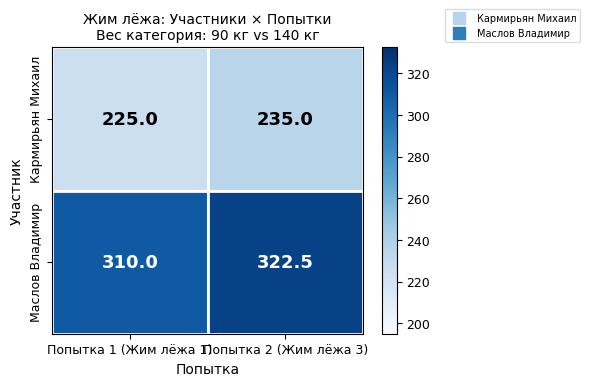

Is it true that Кармирьян Михаил equals 235.0 at Попытка 2 (Жим лёжа 3)?

True